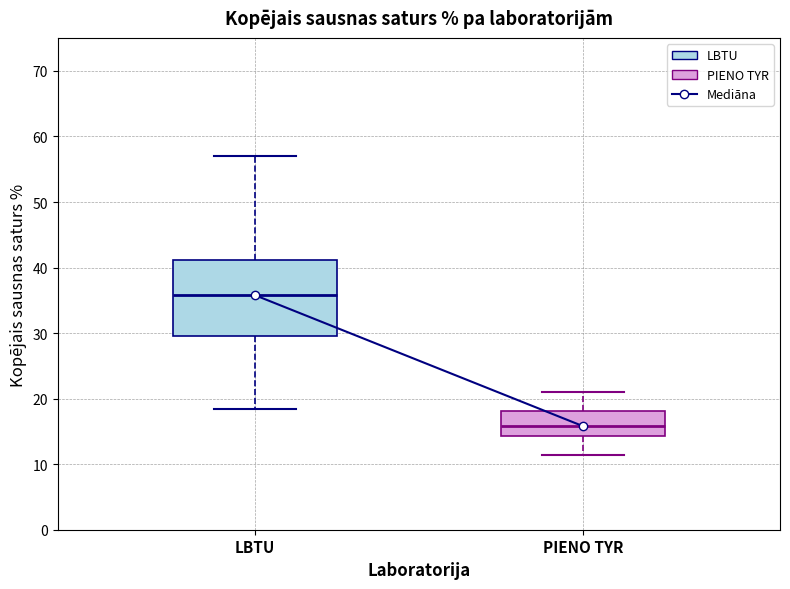

Where does the lower whisker of the box for PIENO TYR end on the y-axis? The values are not printed on the chart, so give them approximately, as read against the axis.

11